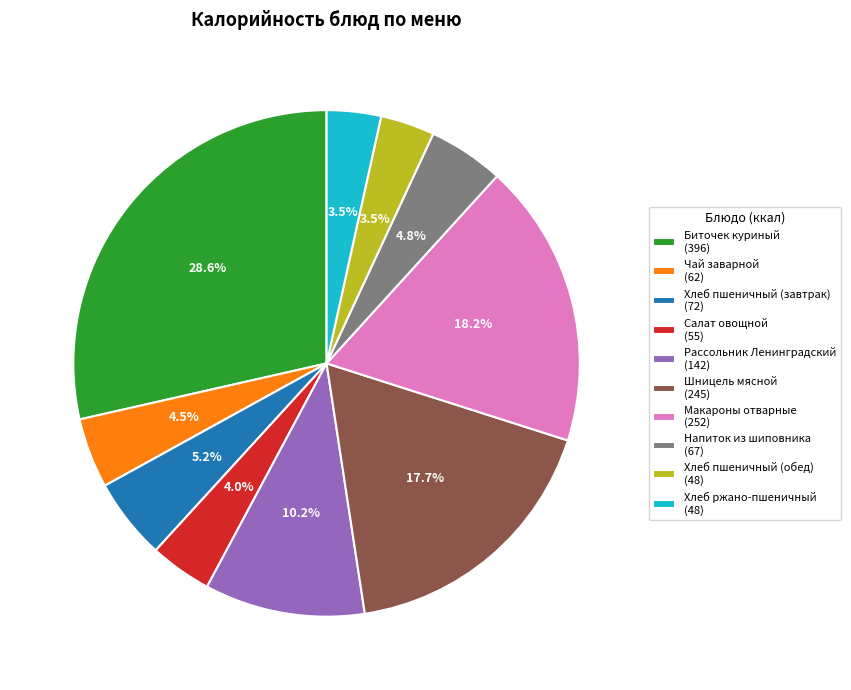

To the nearest percent, what is the difference between the Напиток из шиповника and Хлеб пшеничный (обед) slice percentages?

1%